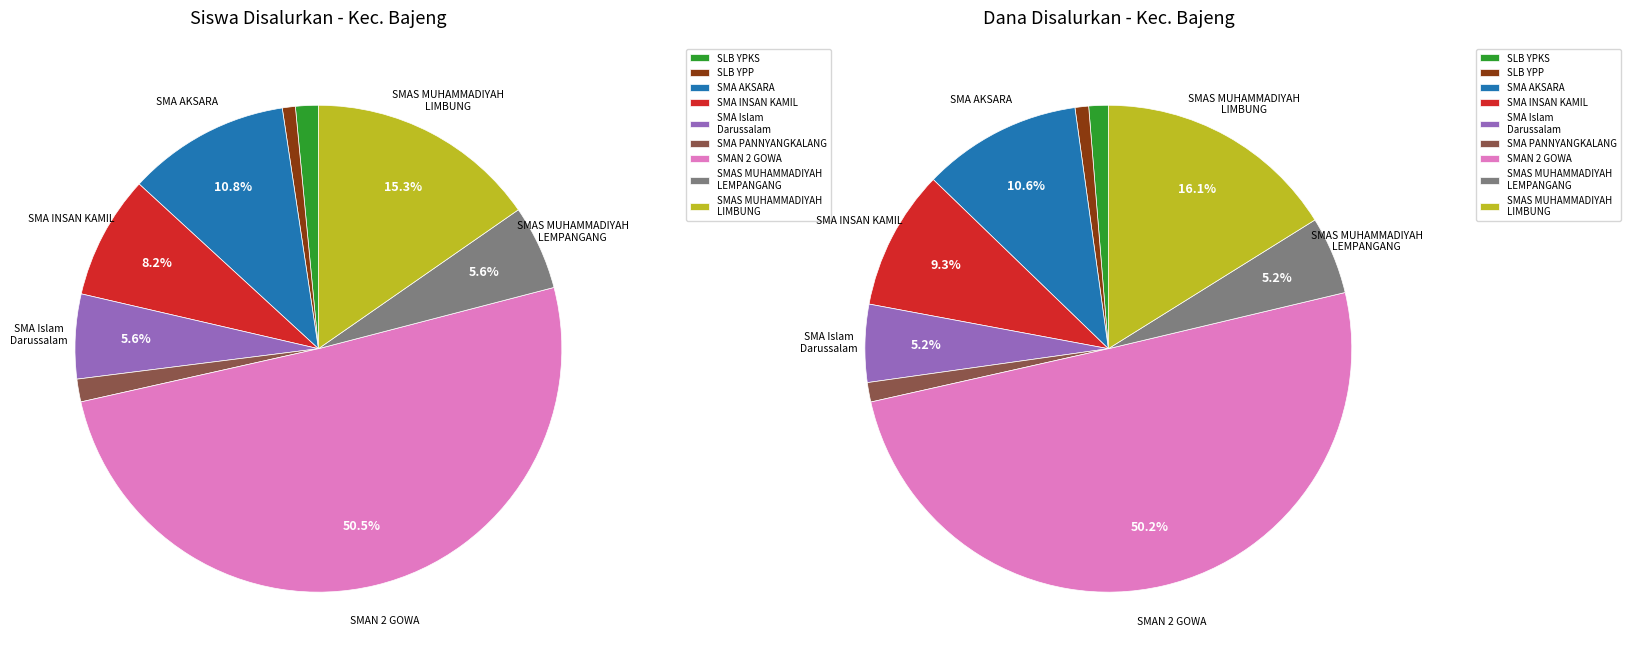

How many segments does this pie chart have?

9